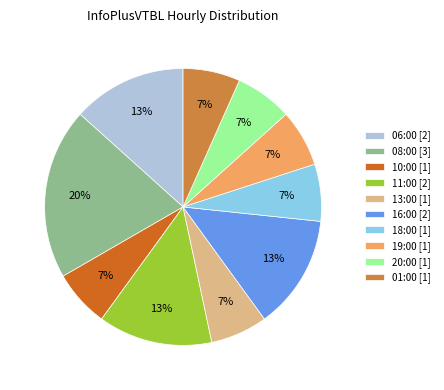

To the nearest percent, what is the combined percentage of 08:00 [3] and 19:00 [1]?

27%